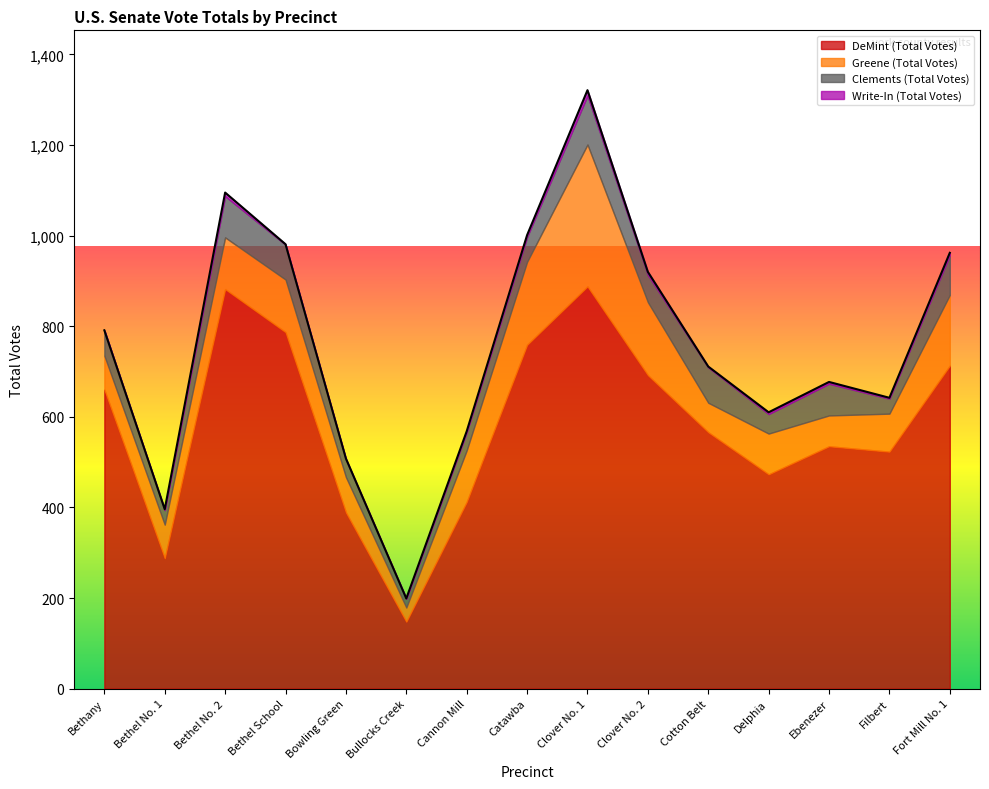

Which category has the lowest value across all series?

Bethany